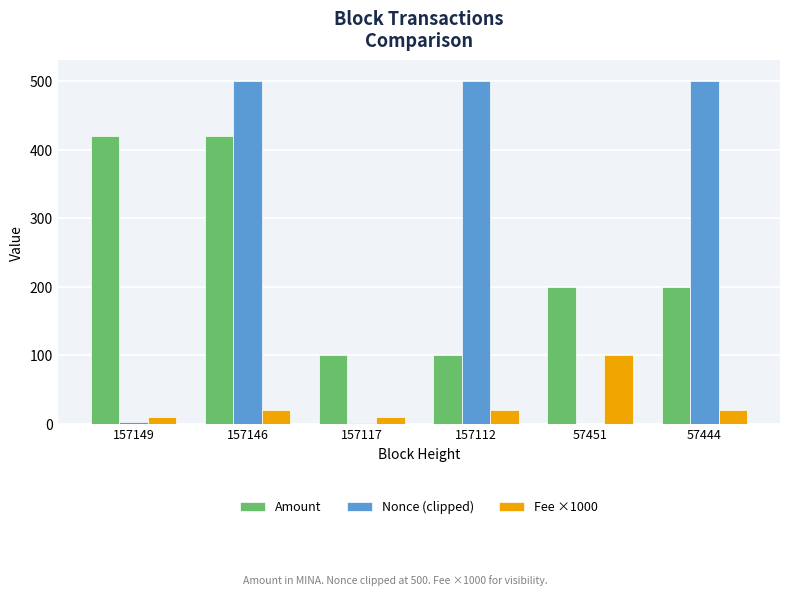

What is the sum of all Fee ×1000 values?

180.0